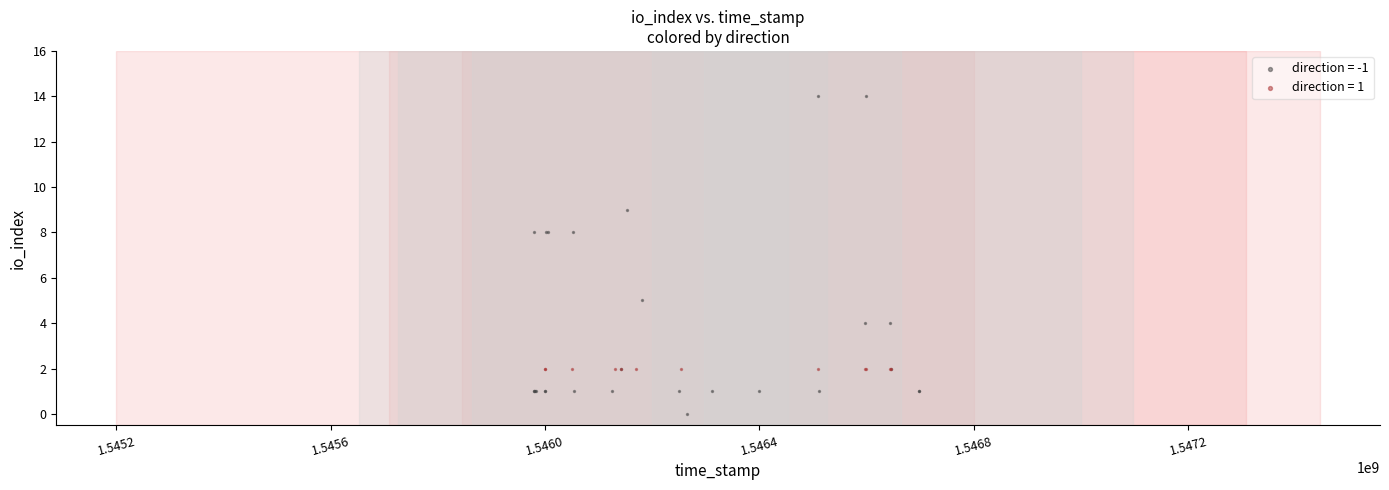

What are all the series names shown in the legend?

direction = -1, direction = 1